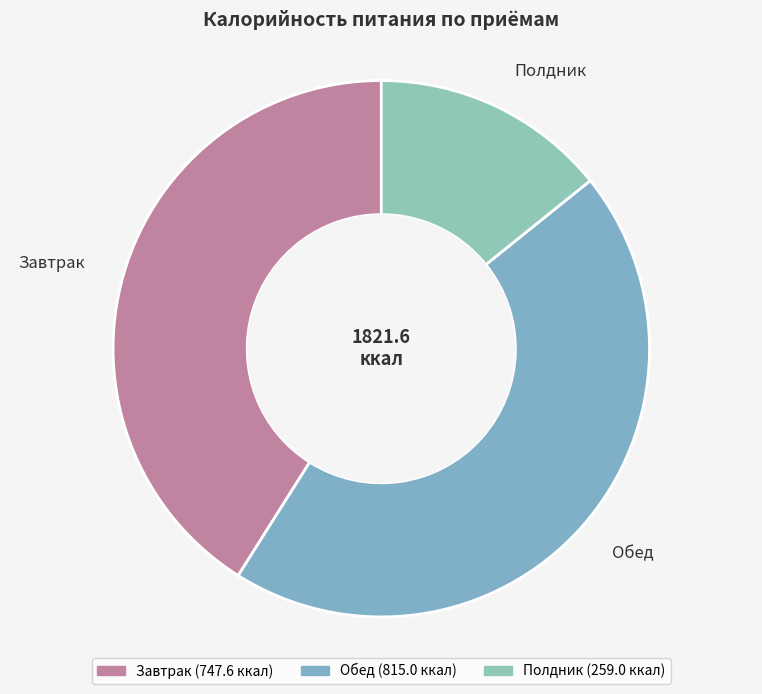

Is there any slice that represents more than half of the pie?

No